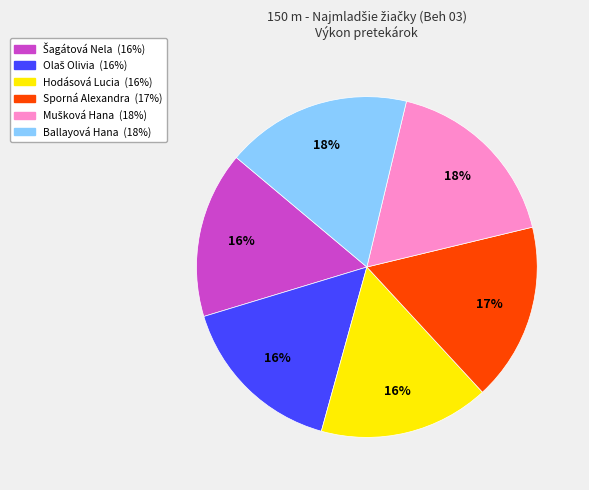

Does any single category account for the majority?

No